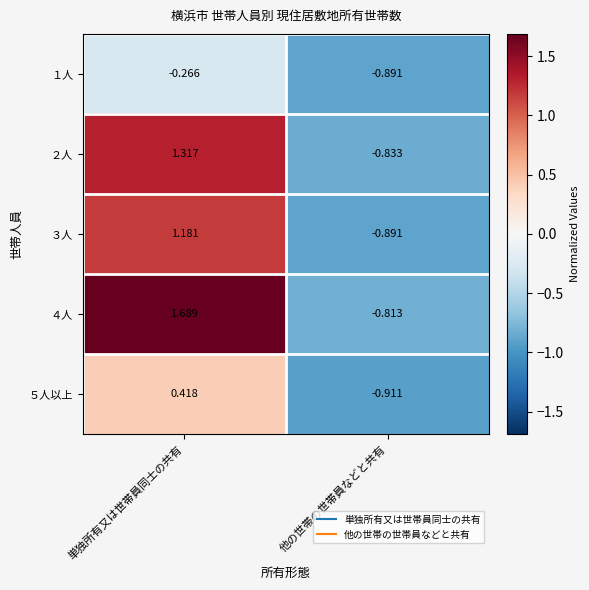

Which label corresponds to the smallest value in the chart?

他の世帯の世帯員などと共有